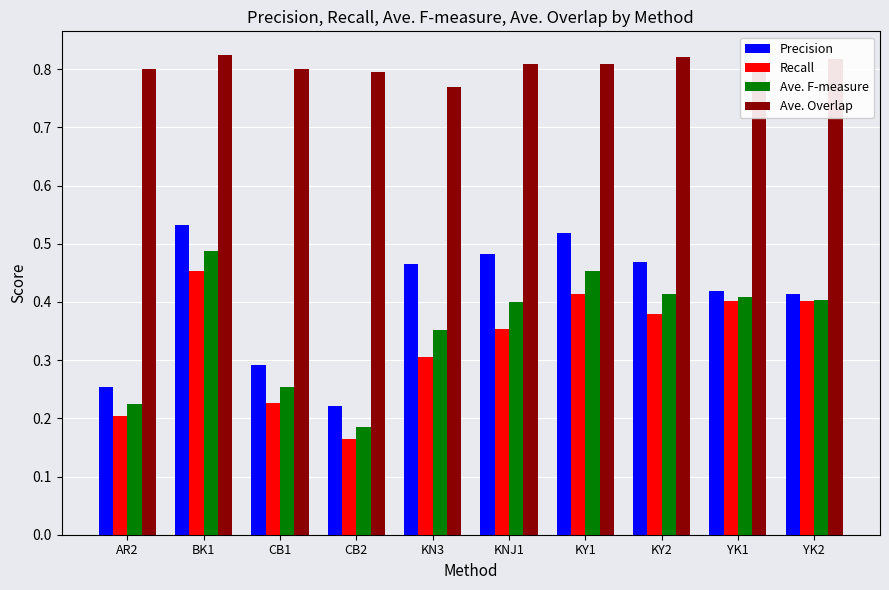

Which series has the largest range (max minus min)?

Precision